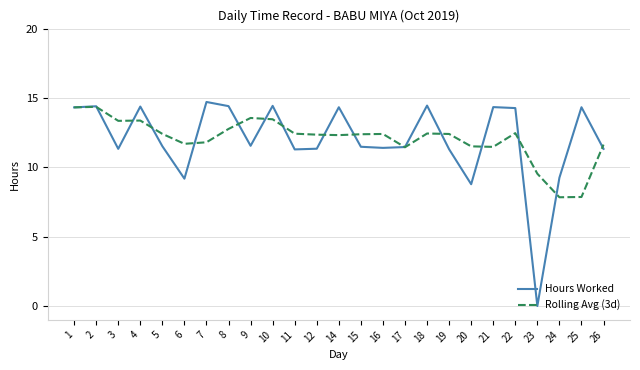

How many series are shown in this chart?

2